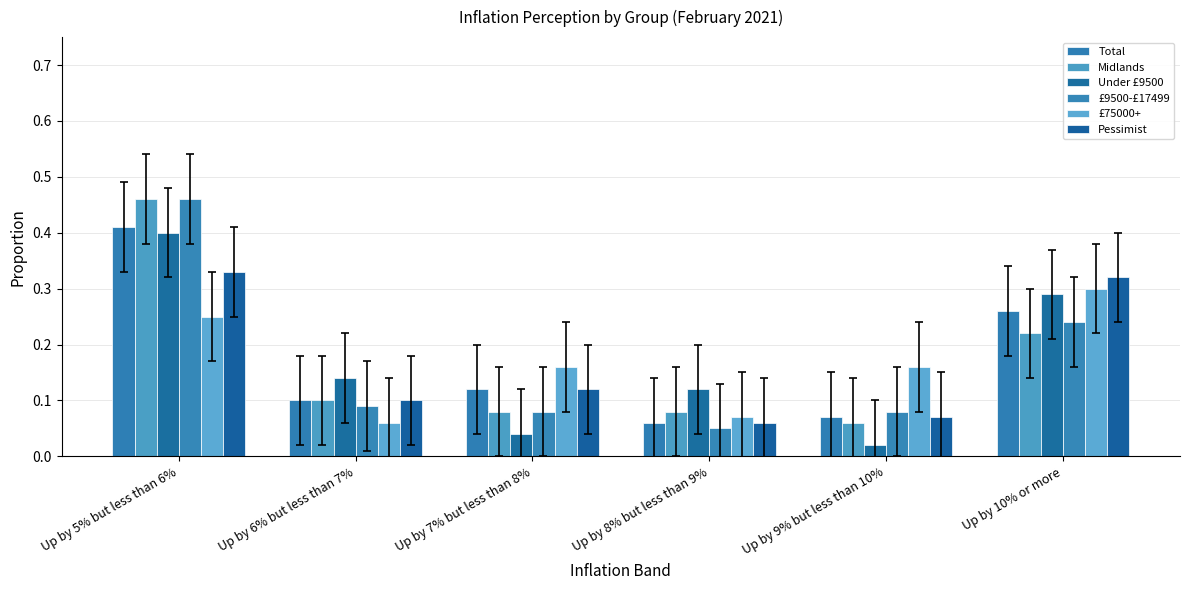

How many £9500-£17499 values are between 0 and 1?

6